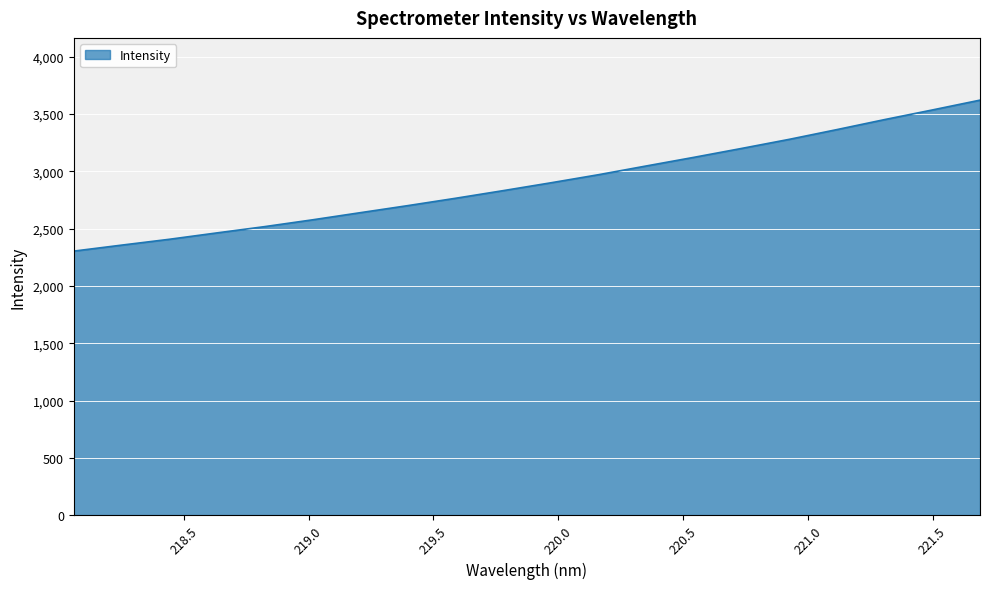

What is the smallest value displayed?

2303.4